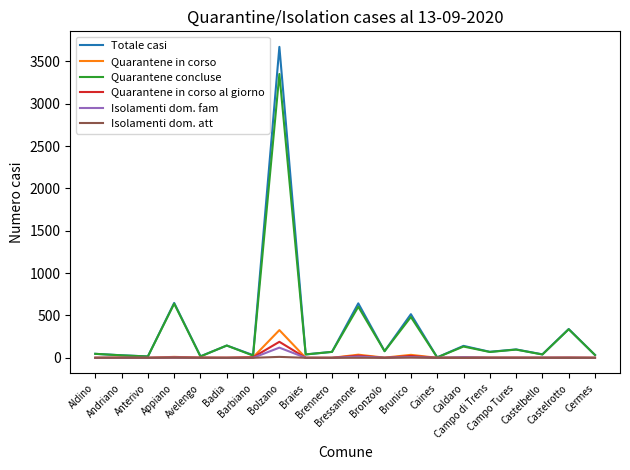

What is the greatest value displayed?

3671